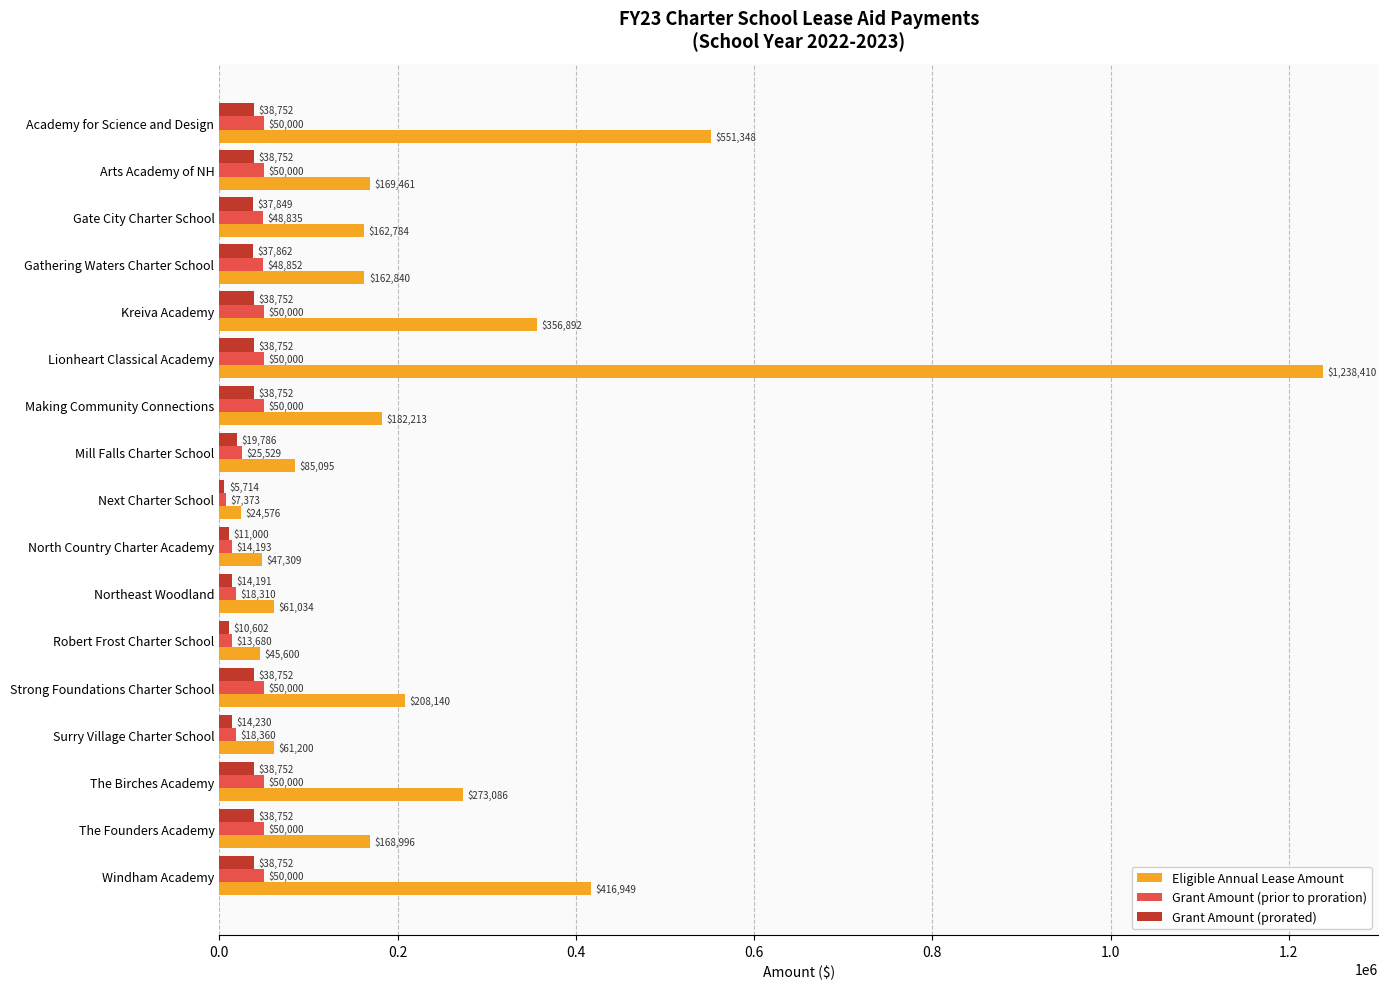

The value of Grant Amount (prior to proration) at Arts Academy of NH is 50000.0. True or false?

True